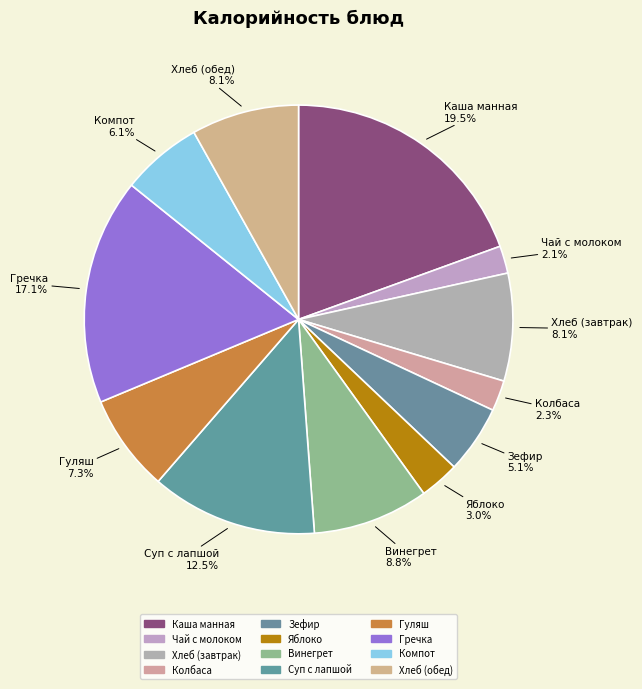

What is the ratio of the value at Гречка to the value at Хлеб (обед)?

2.1